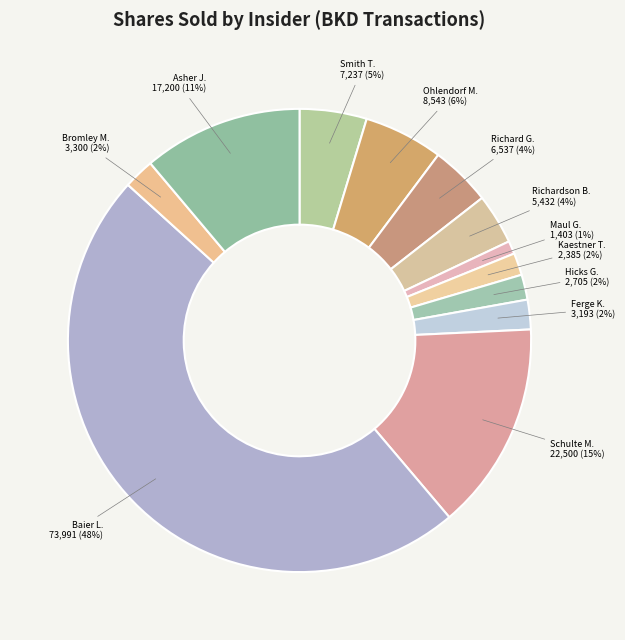

Which category has the smallest portion of the pie?

Maul G.